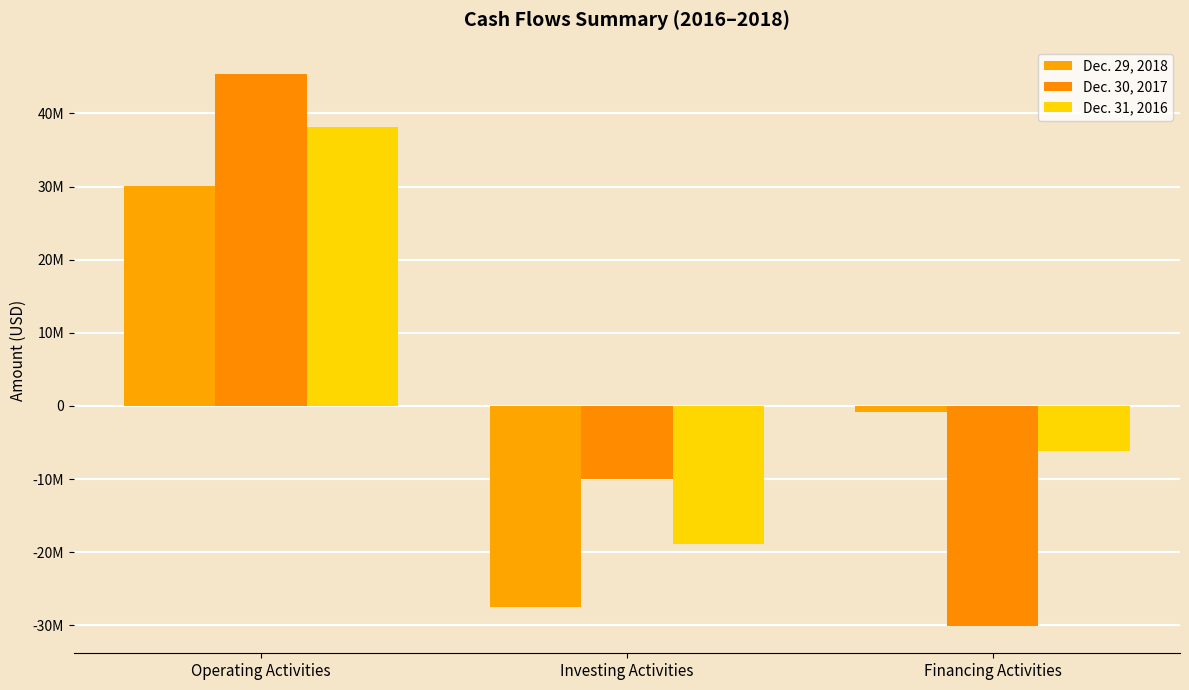

Which series has the largest total across all categories?

Dec. 31, 2016